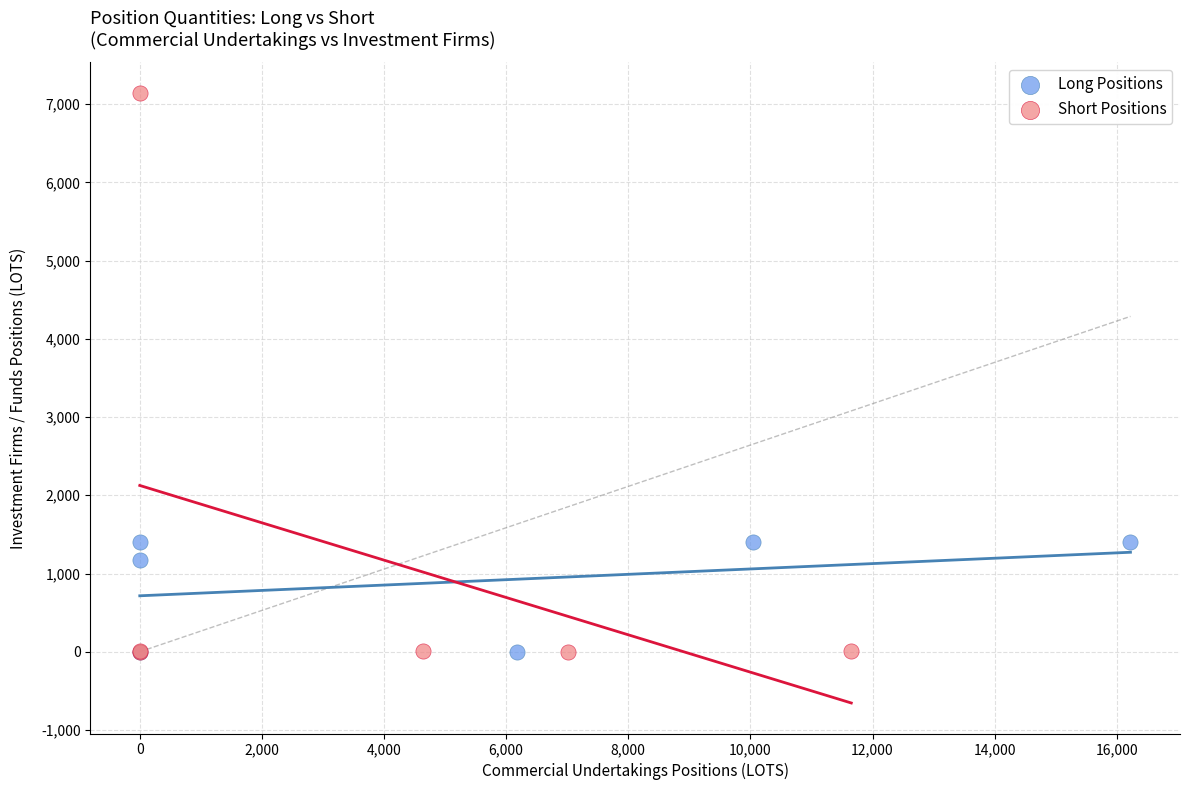

Which series contains the highest Y value?

Short Positions